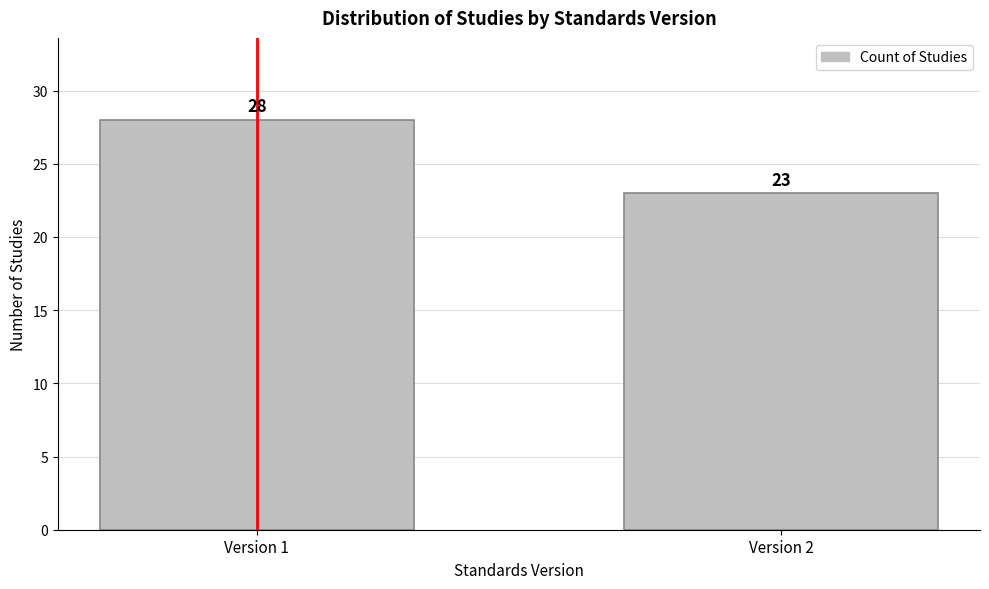

Reading left to right, extract all data points from this chart.

28	23